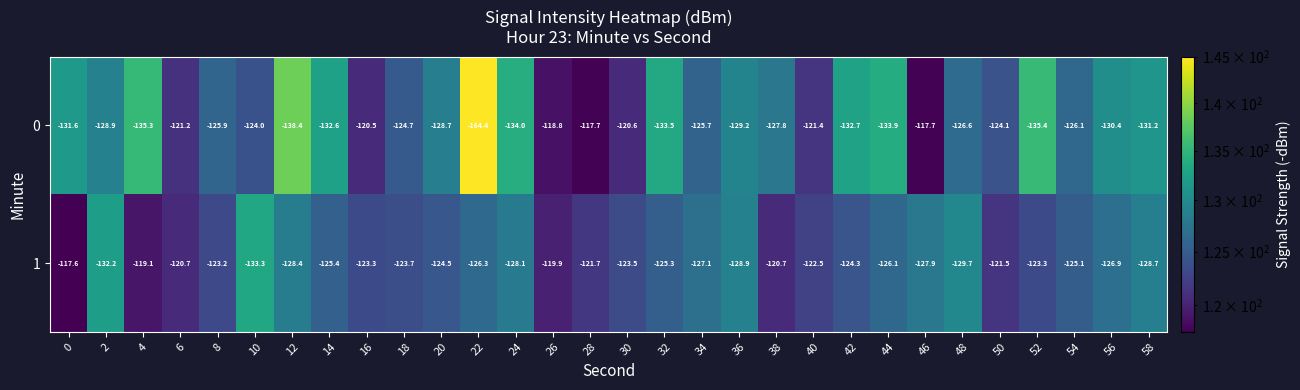

What is the difference between the highest and lowest values at 58?

2.5